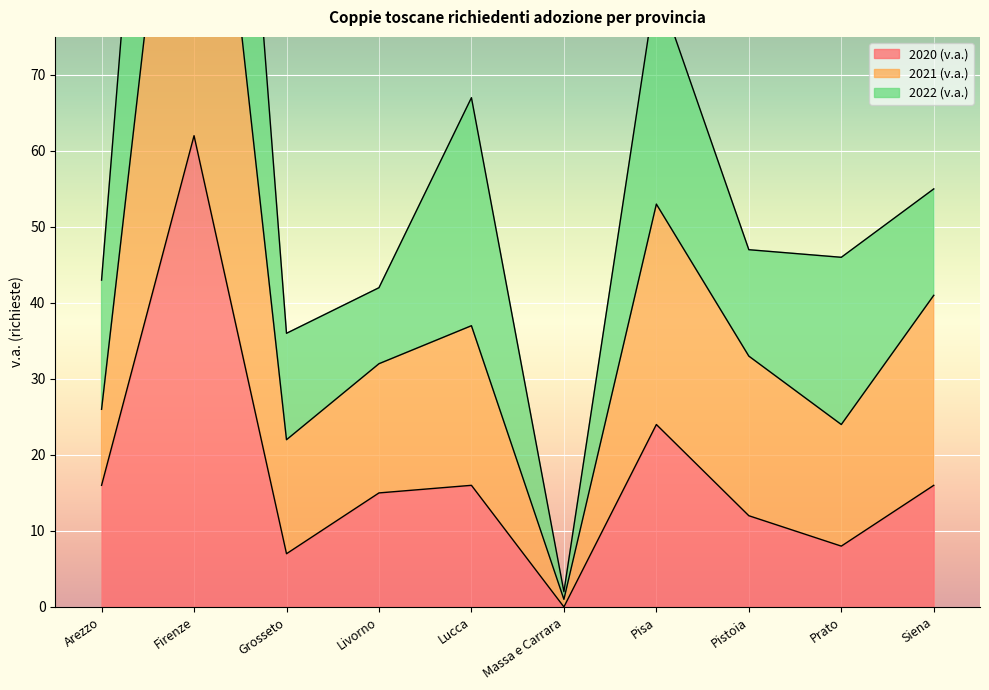

What is the total value across all series at Firenze?

194